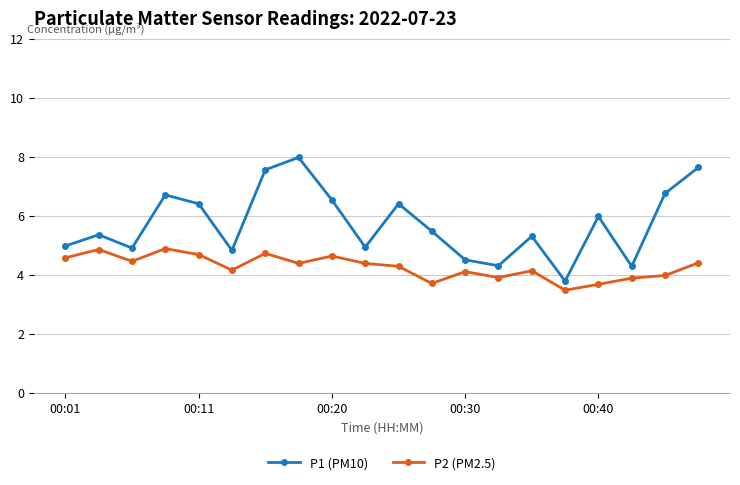

What is the smallest value displayed?

3.5